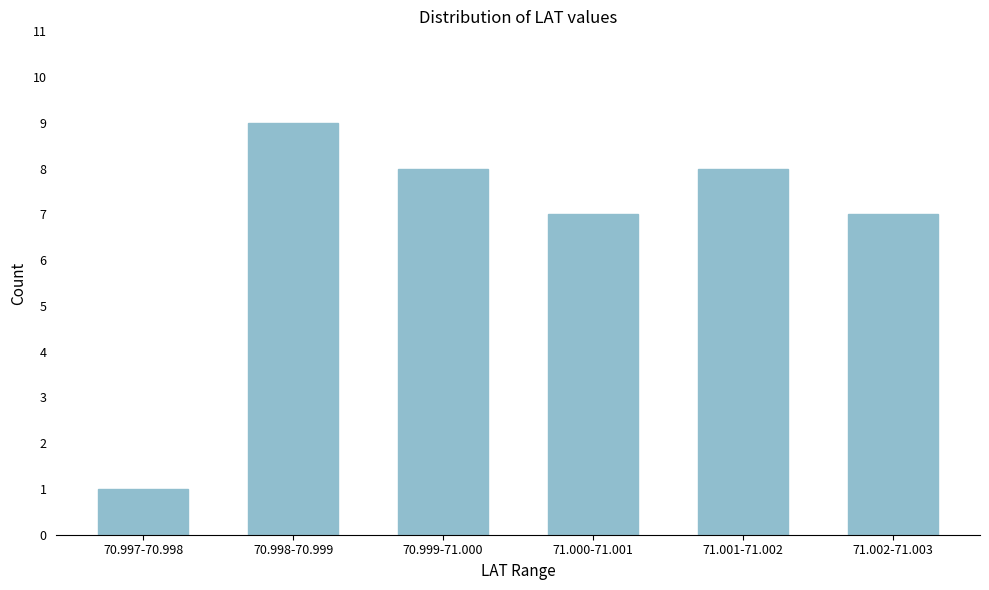

Reading left to right, what are all the values shown in this chart?

70.997-70.998=1	70.998-70.999=9	70.999-71.000=8	71.000-71.001=7	71.001-71.002=8	71.002-71.003=7